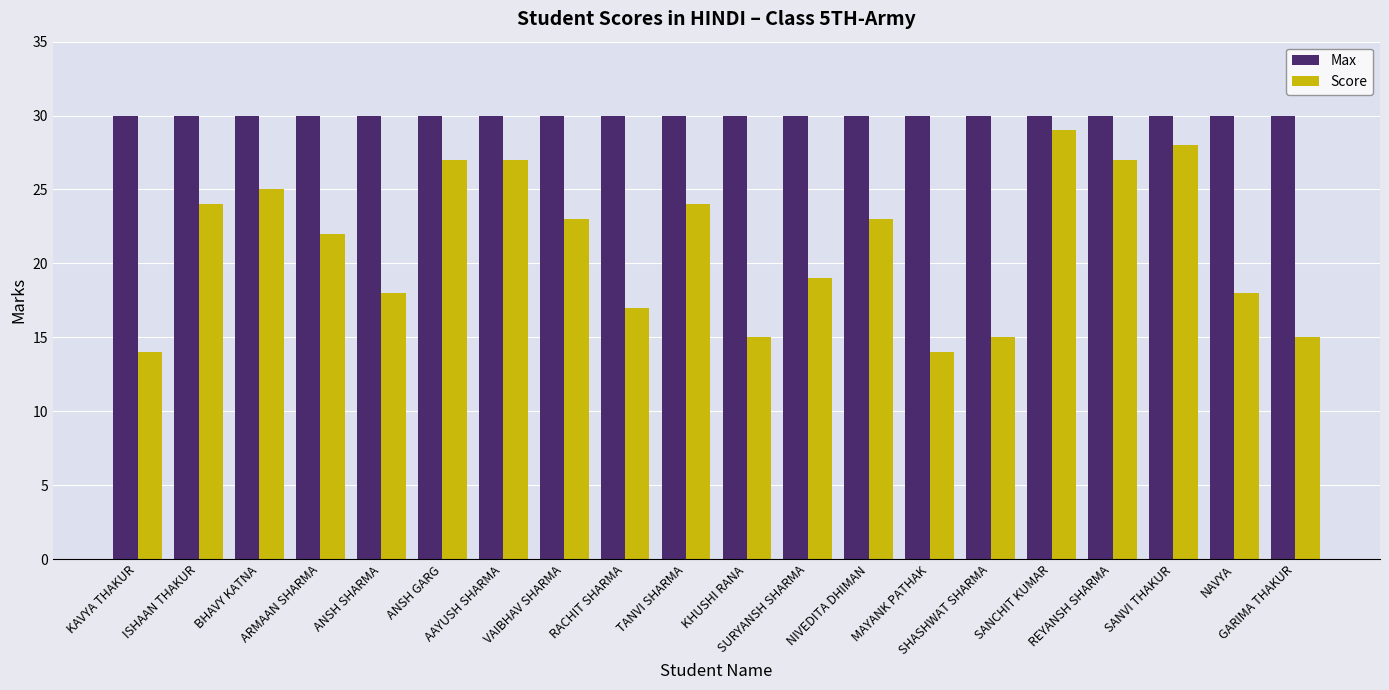

What is the value of the Max bar at the 10th from the left?

30